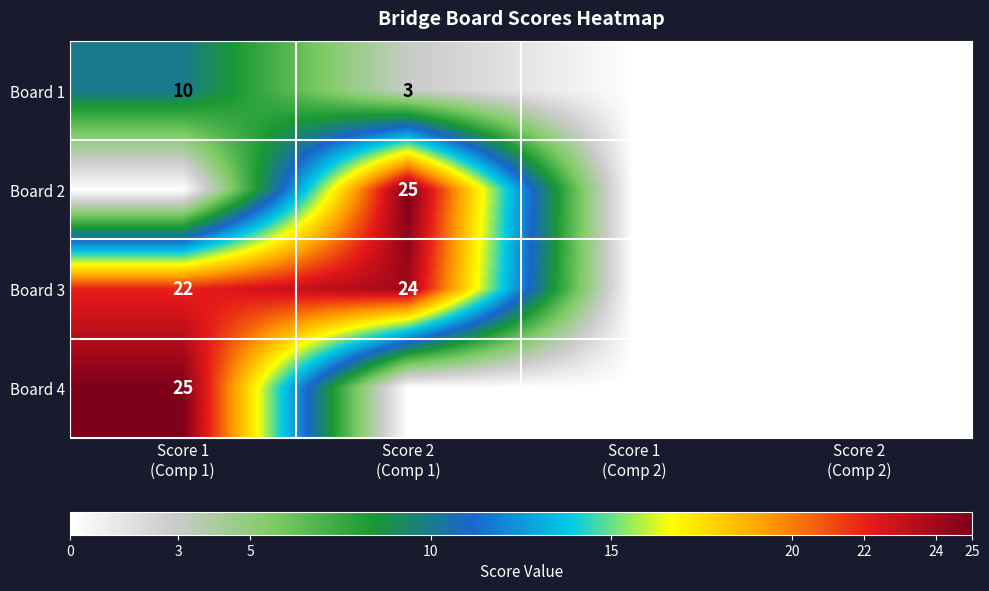

List the labels in order of Board 1 value, smallest first.

Score 1 (Comp 2), Score 2 (Comp 2), Score 2 (Comp 1), Score 1 (Comp 1)